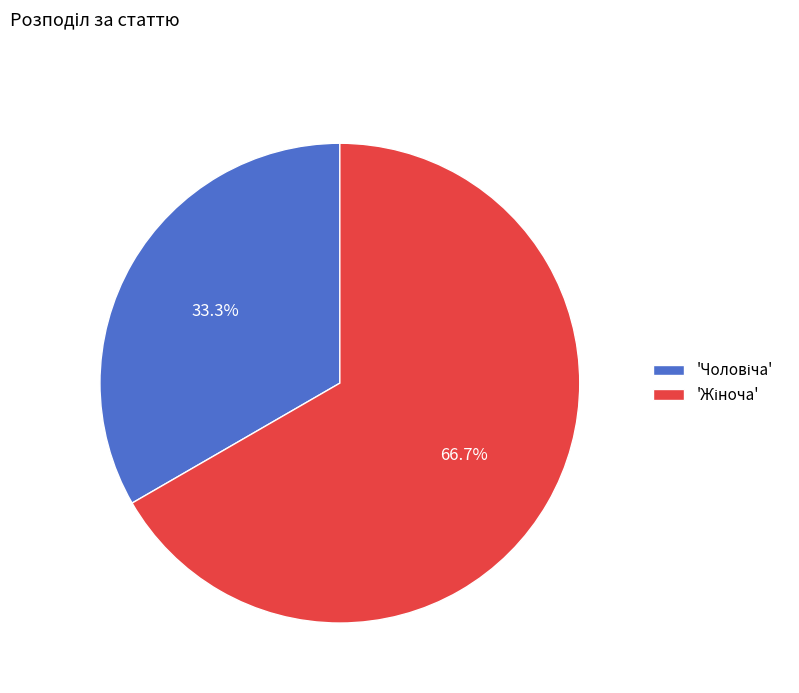

To the nearest percent, what is the average slice percentage?

50%